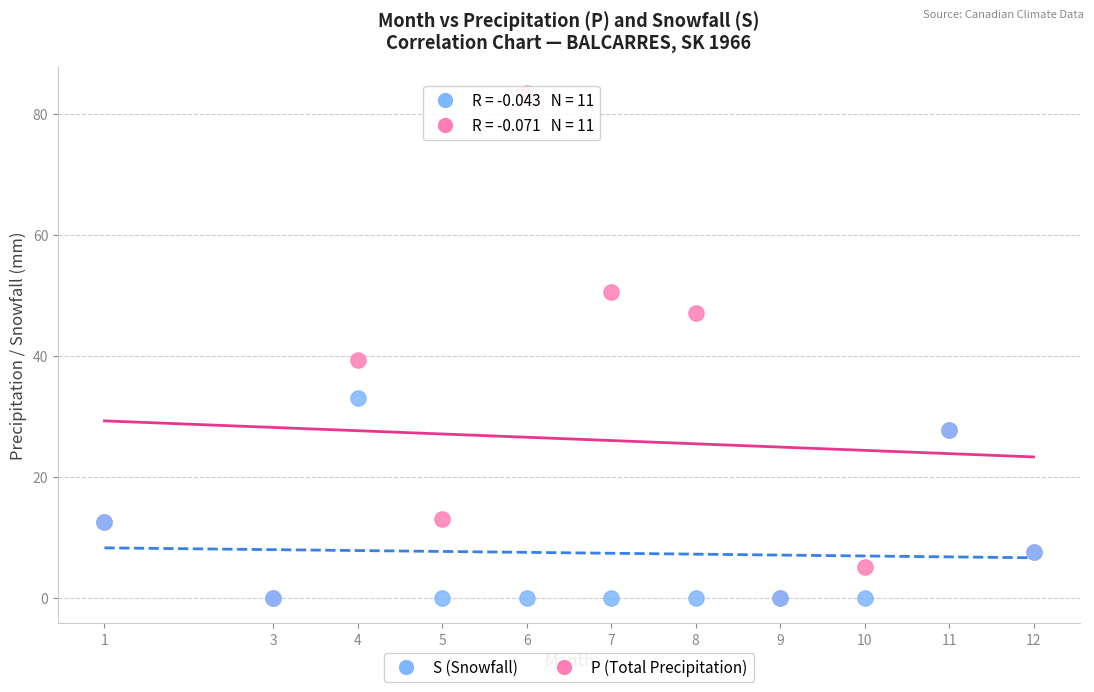

In the P (Total Precipitation) series, what Y value is closest to 41?

39.3